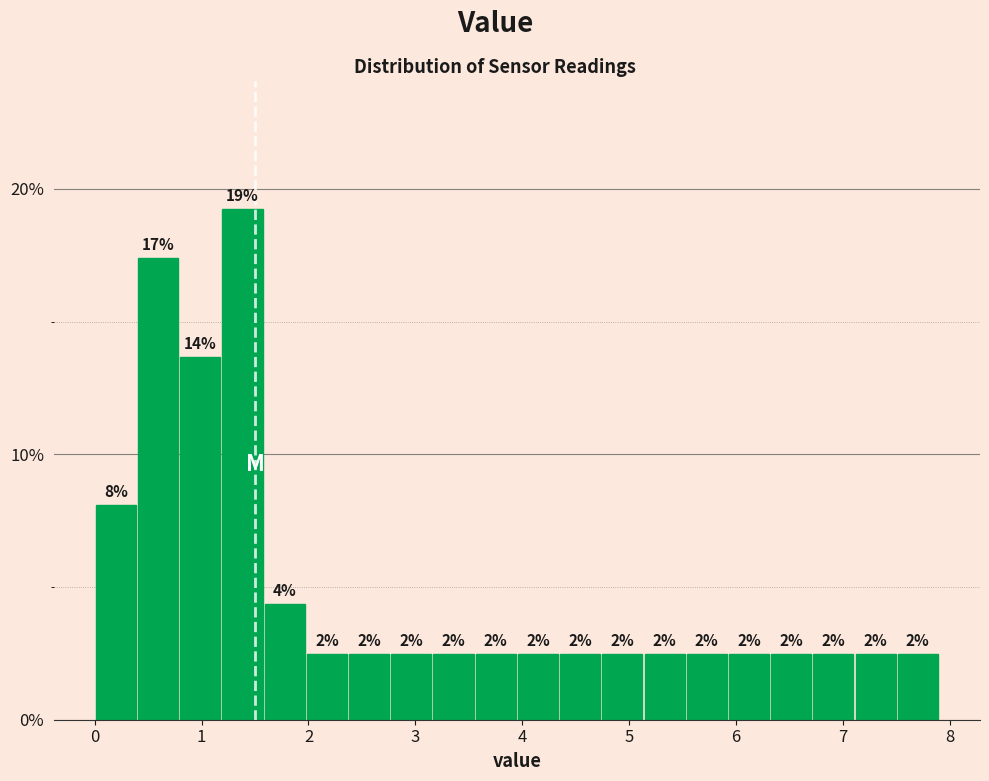

Read against the x-axis, roughly where is the centre of the tallest bar?

1.4